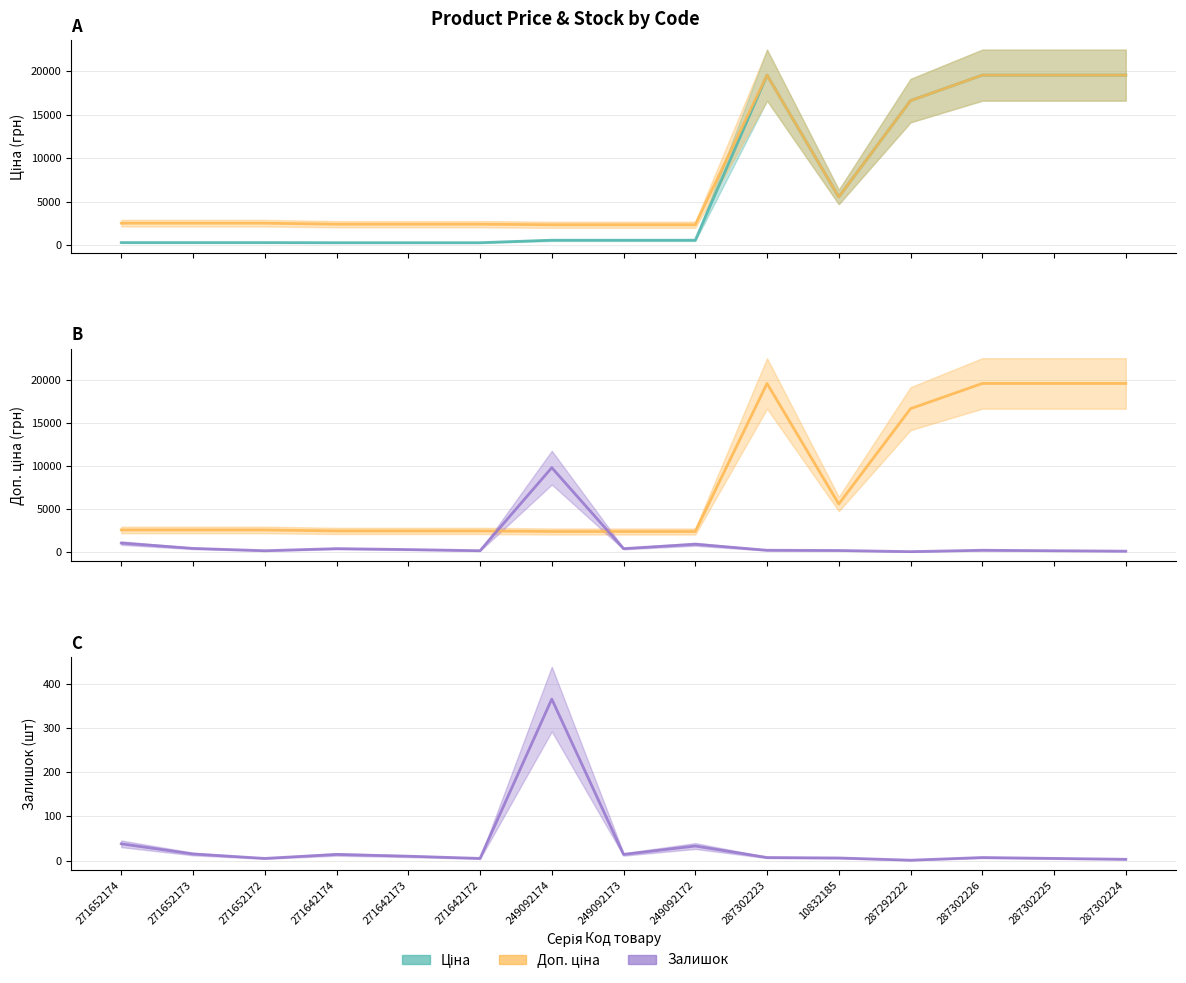

Reading right to left, what are all the values shown in this chart?

Ціна: 287302224=19564.9	287302225=19564.9	287302226=19564.9	287292222=16636.8	10832185=5560.3	287302223=19564.9	249092172=591.6	249092173=591.6	249092174=591.6	271642172=304.1	271642173=304.1	271642174=304.1	271652172=318.3	271652173=318.3	271652174=318.3
Доп. ціна: 287302224=19564.9	287302225=19564.9	287302226=19564.9	287292222=16636.8	10832185=5560.3	287302223=19564.9	249092172=2366.5	249092173=2366.5	249092174=2366.5	271642172=2432.8	271642173=2432.8	271642174=2432.8	271652172=2546.4	271652173=2546.4	271652174=2546.4
Залишок: 287302224=80.4	287302225=134.0	287302226=187.6	287292222=26.8	10832185=160.8	287302223=187.6	249092172=884.4	249092173=375.2	249092174=9782.4	271642172=134.0	271642173=268.0	271642174=375.2	271652172=134.0	271652173=402.0	271652174=1018.4